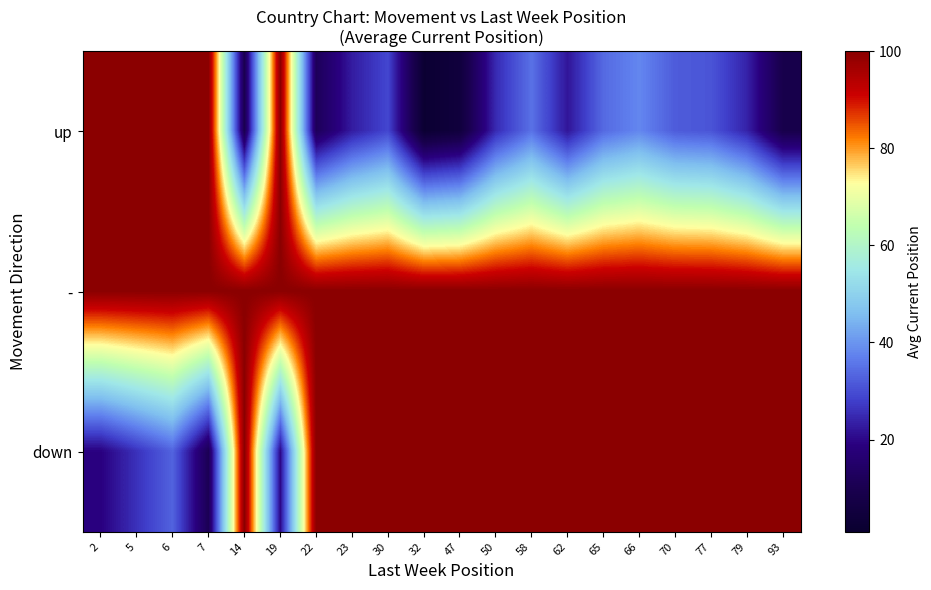

Rank the series by their maximum value, from highest to lowest.

up, -, down